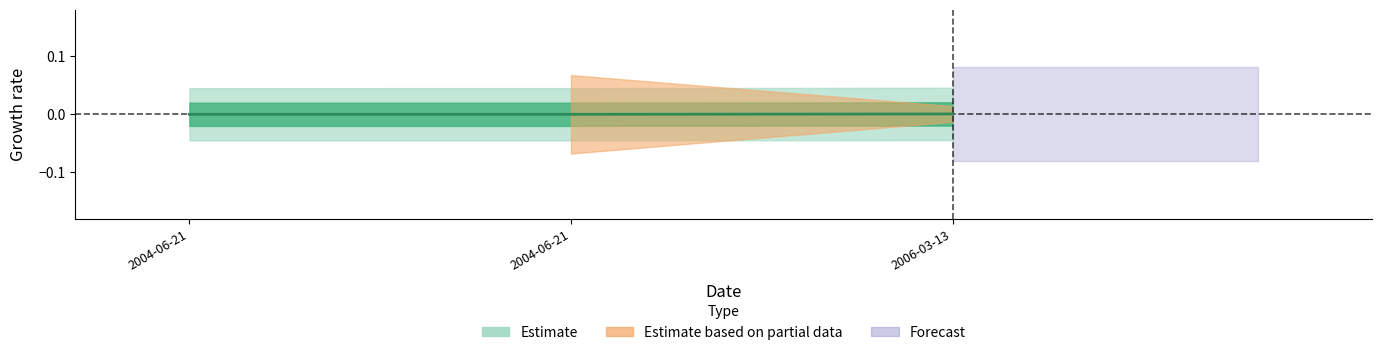

How many values exceed 0?

1